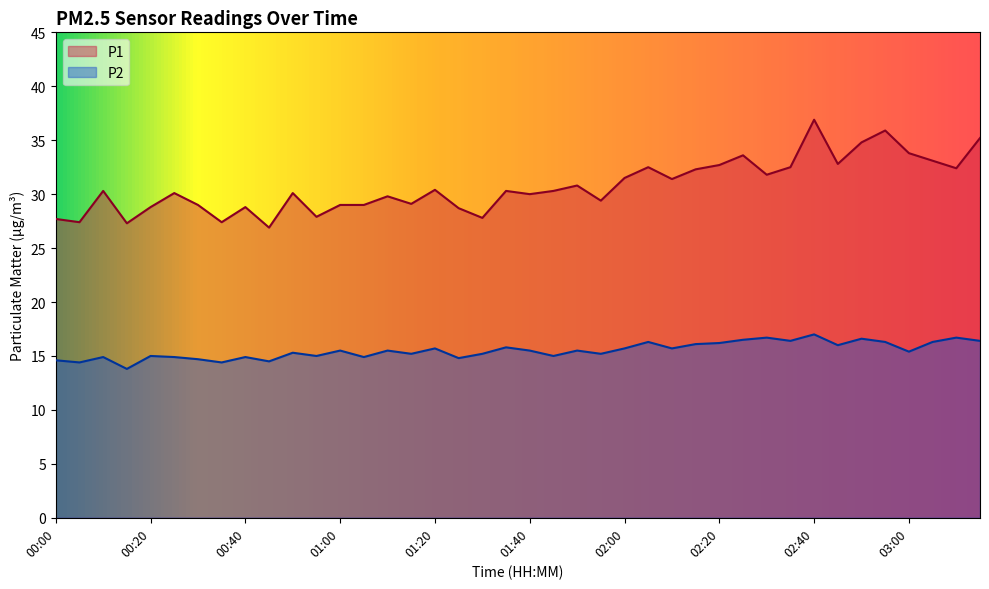

Rank the categories by P1 value from lowest to highest.

00:45, 00:15, 00:05, 00:35, 00:00, 01:30, 00:55, 01:25, 00:20, 00:40, 00:30, 01:00, 01:05, 01:15, 01:55, 01:10, 01:40, 00:25, 00:50, 00:10, 01:35, 01:45, 01:20, 01:50, 02:10, 02:00, 02:30, 02:15, 03:10, 02:05, 02:35, 02:20, 02:45, 03:05, 02:25, 03:00, 02:50, 03:15, 02:55, 02:40